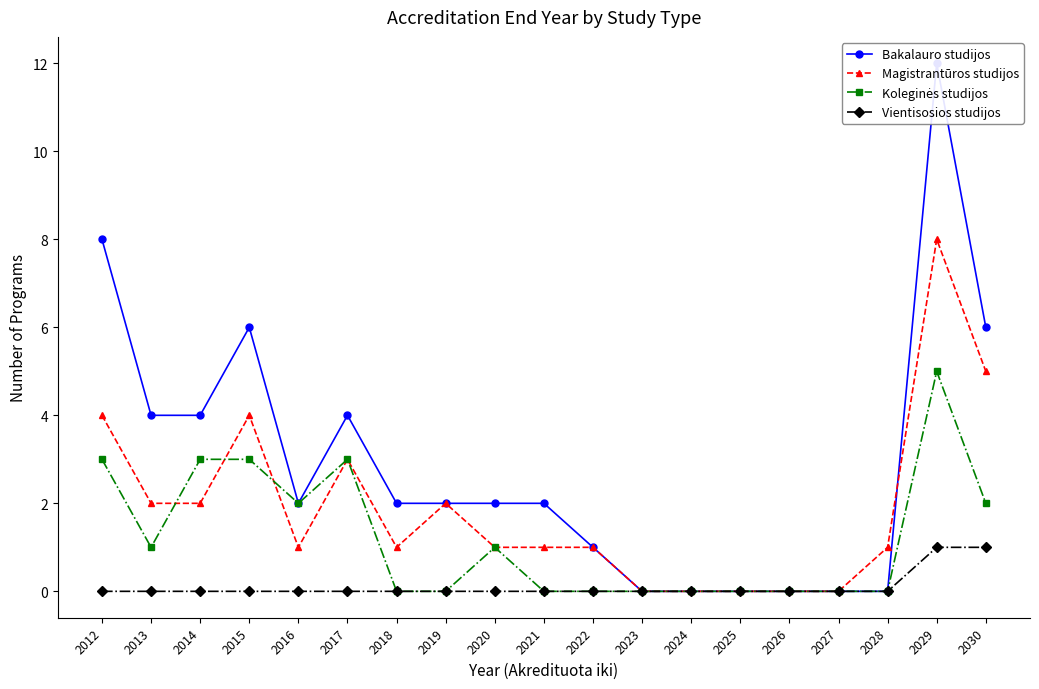

Where does the Bakalauro studijos series first go above 2?

2012